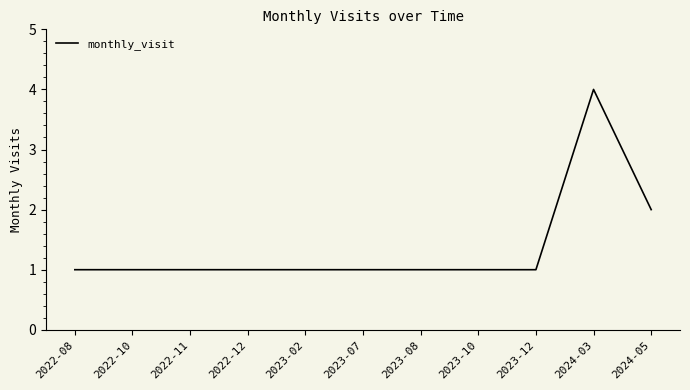

True or false: the data shows 2 at 2024-05.

True